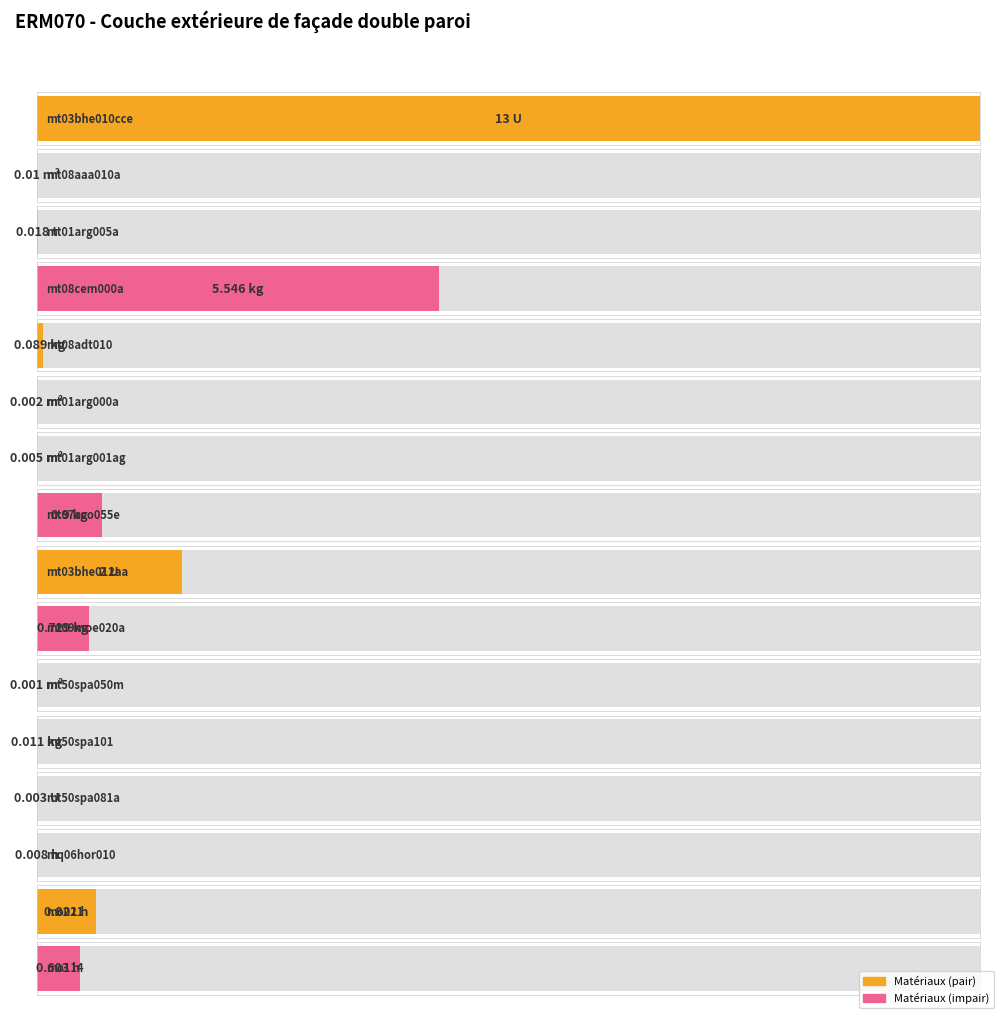

What is the value of the 4th bar from the left?

5.5